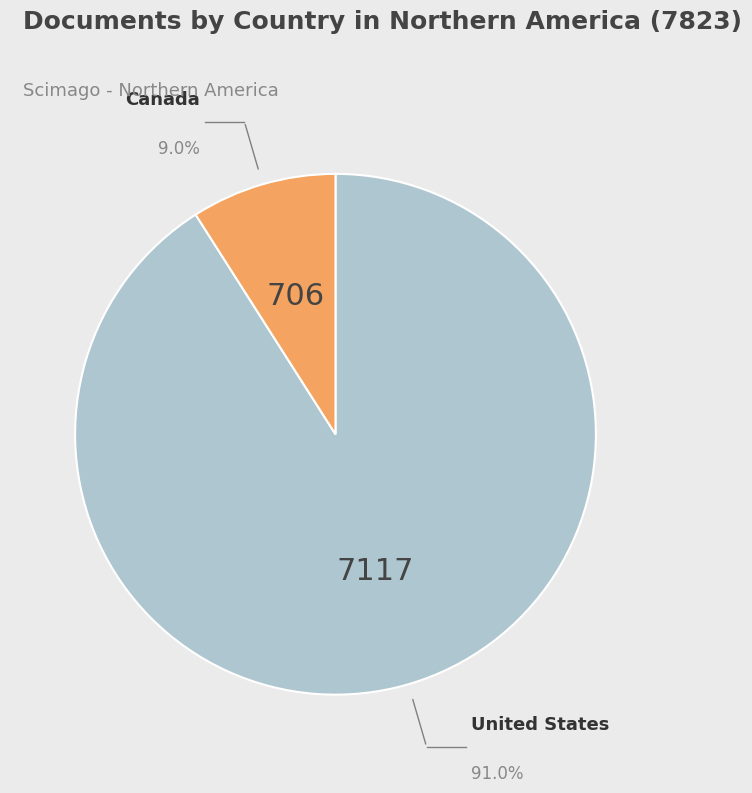

To the nearest percent, what is the average slice percentage?

50%